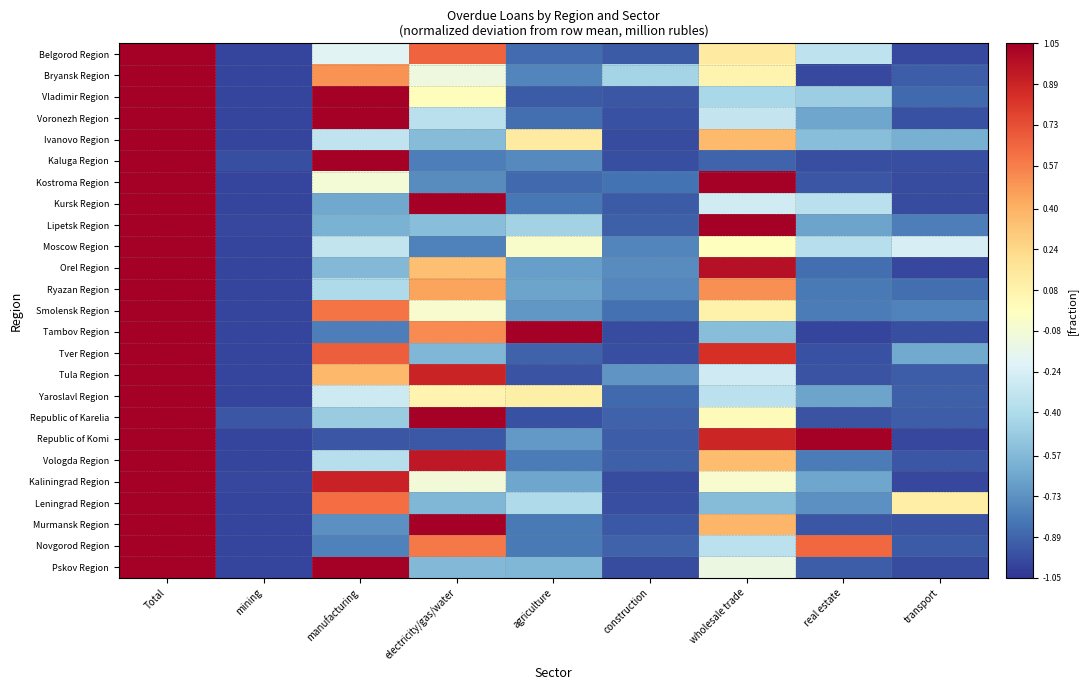

Reading left to right, what are all the values shown in this chart?

Belgorod Region: Total=3.5	mining=-1.0	manufacturing=-0.2	electricity/gas/water=0.7	agriculture=-0.9	construction=-0.9	wholesale trade=0.1	real estate=-0.3	transport=-1.0
Bryansk Region: Total=3.7	mining=-1.0	manufacturing=0.5	electricity/gas/water=-0.1	agriculture=-0.8	construction=-0.4	wholesale trade=0.1	real estate=-1.0	transport=-0.9
Vladimir Region: Total=3.5	mining=-1.0	manufacturing=1.1	electricity/gas/water=0.0	agriculture=-0.9	construction=-0.9	wholesale trade=-0.4	real estate=-0.5	transport=-0.9
Voronezh Region: Total=3.5	mining=-1.0	manufacturing=1.6	electricity/gas/water=-0.4	agriculture=-0.9	construction=-1.0	wholesale trade=-0.3	real estate=-0.6	transport=-1.0
Ivanovo Region: Total=3.5	mining=-1.0	manufacturing=-0.3	electricity/gas/water=-0.6	agriculture=0.1	construction=-1.0	wholesale trade=0.4	real estate=-0.5	transport=-0.6
Kaluga Region: Total=3.5	mining=-1.0	manufacturing=2.8	electricity/gas/water=-0.8	agriculture=-0.8	construction=-1.0	wholesale trade=-0.9	real estate=-1.0	transport=-1.0
Kostroma Region: Total=3.5	mining=-1.0	manufacturing=-0.1	electricity/gas/water=-0.7	agriculture=-0.9	construction=-0.8	wholesale trade=1.9	real estate=-0.9	transport=-1.0
Kursk Region: Total=3.5	mining=-1.0	manufacturing=-0.6	electricity/gas/water=1.5	agriculture=-0.8	construction=-0.9	wholesale trade=-0.3	real estate=-0.4	transport=-1.0
Lipetsk Region: Total=3.5	mining=-1.0	manufacturing=-0.6	electricity/gas/water=-0.5	agriculture=-0.5	construction=-0.9	wholesale trade=1.4	real estate=-0.7	transport=-0.8
Moscow Region: Total=3.5	mining=-1.0	manufacturing=-0.3	electricity/gas/water=-0.8	agriculture=-0.0	construction=-0.8	wholesale trade=0.0	real estate=-0.4	transport=-0.2
Orel Region: Total=3.5	mining=-1.0	manufacturing=-0.6	electricity/gas/water=0.3	agriculture=-0.7	construction=-0.8	wholesale trade=1.0	real estate=-0.9	transport=-1.0
Ryazan Region: Total=3.5	mining=-1.0	manufacturing=-0.4	electricity/gas/water=0.5	agriculture=-0.7	construction=-0.8	wholesale trade=0.5	real estate=-0.8	transport=-0.9
Smolensk Region: Total=3.5	mining=-1.0	manufacturing=0.6	electricity/gas/water=-0.1	agriculture=-0.7	construction=-0.8	wholesale trade=0.1	real estate=-0.8	transport=-0.8
Tambov Region: Total=3.5	mining=-1.0	manufacturing=-0.8	electricity/gas/water=0.5	agriculture=1.2	construction=-1.0	wholesale trade=-0.5	real estate=-1.0	transport=-1.0
Tver Region: Total=3.5	mining=-1.0	manufacturing=0.7	electricity/gas/water=-0.6	agriculture=-0.9	construction=-1.0	wholesale trade=0.8	real estate=-1.0	transport=-0.6
Tula Region: Total=3.5	mining=-1.0	manufacturing=0.4	electricity/gas/water=0.9	agriculture=-0.9	construction=-0.7	wholesale trade=-0.3	real estate=-0.9	transport=-0.9
Yaroslavl Region: Total=3.9	mining=-1.0	manufacturing=-0.3	electricity/gas/water=0.1	agriculture=0.1	construction=-0.9	wholesale trade=-0.4	real estate=-0.7	transport=-0.9
Republic of Karelia: Total=3.5	mining=-0.9	manufacturing=-0.5	electricity/gas/water=1.6	agriculture=-1.0	construction=-0.9	wholesale trade=0.0	real estate=-1.0	transport=-0.9
Republic of Komi: Total=3.5	mining=-1.0	manufacturing=-0.9	electricity/gas/water=-0.9	agriculture=-0.7	construction=-0.9	wholesale trade=0.9	real estate=1.1	transport=-1.0
Vologda Region: Total=3.5	mining=-1.0	manufacturing=-0.4	electricity/gas/water=0.9	agriculture=-0.8	construction=-0.9	wholesale trade=0.4	real estate=-0.8	transport=-0.9
Kaliningrad Region: Total=3.5	mining=-1.0	manufacturing=0.9	electricity/gas/water=-0.1	agriculture=-0.7	construction=-1.0	wholesale trade=-0.1	real estate=-0.7	transport=-1.0
Leningrad Region: Total=3.5	mining=-1.0	manufacturing=0.6	electricity/gas/water=-0.6	agriculture=-0.4	construction=-1.0	wholesale trade=-0.6	real estate=-0.7	transport=0.1
Murmansk Region: Total=3.7	mining=-1.0	manufacturing=-0.7	electricity/gas/water=1.3	agriculture=-0.8	construction=-0.9	wholesale trade=0.4	real estate=-0.9	transport=-0.9
Novgorod Region: Total=3.5	mining=-1.0	manufacturing=-0.8	electricity/gas/water=0.6	agriculture=-0.8	construction=-0.9	wholesale trade=-0.3	real estate=0.6	transport=-0.9
Pskov Region: Total=3.5	mining=-1.0	manufacturing=1.6	electricity/gas/water=-0.6	agriculture=-0.6	construction=-1.0	wholesale trade=-0.1	real estate=-0.9	transport=-1.0